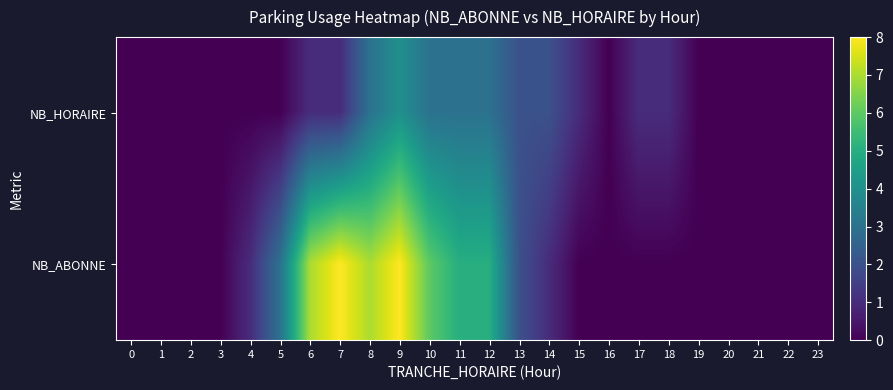

How many categories are shown in the chart?

24